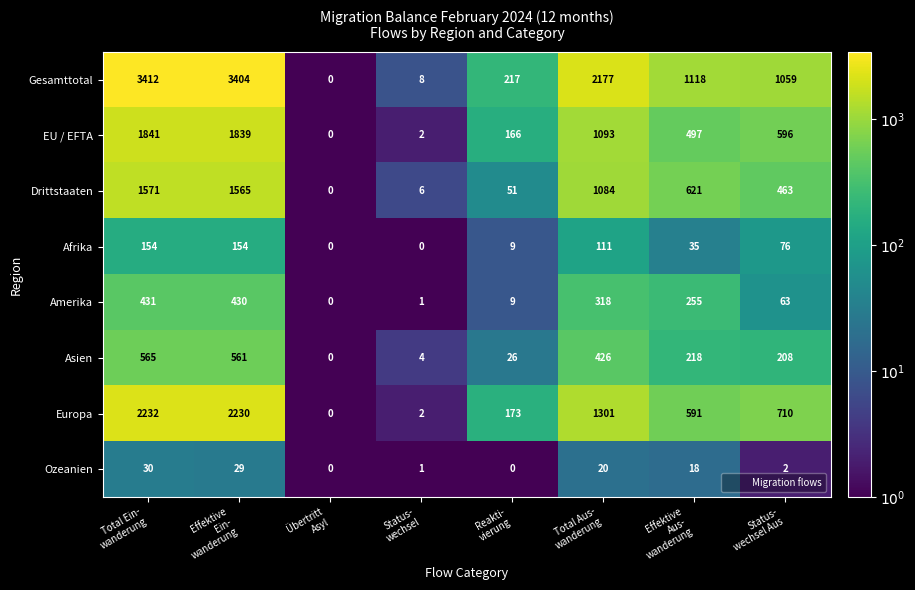

Which series has the largest total across all categories?

Gesamttotal